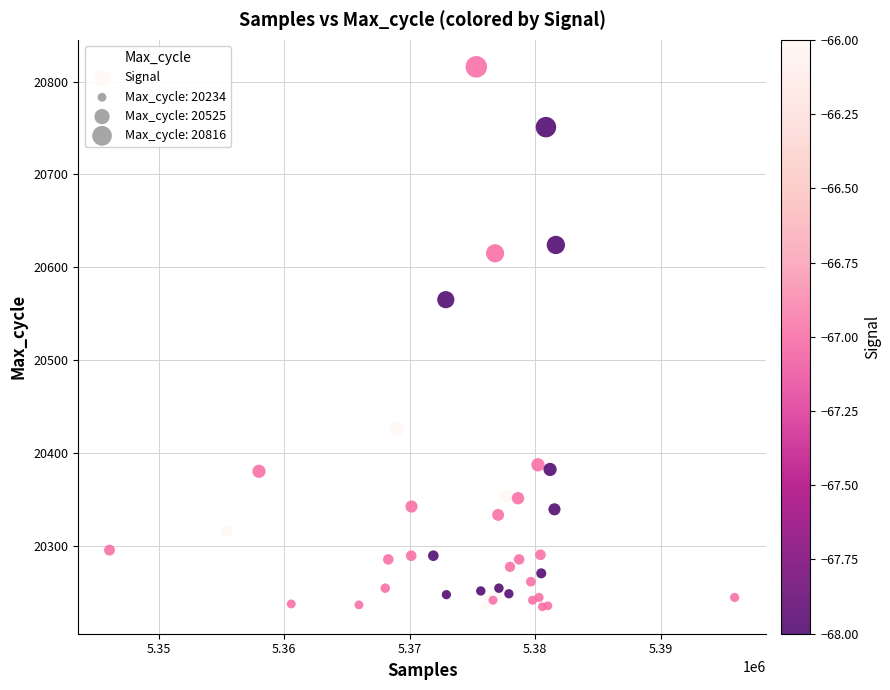

What Y value in the scatter plot is closest to 20525?

20565